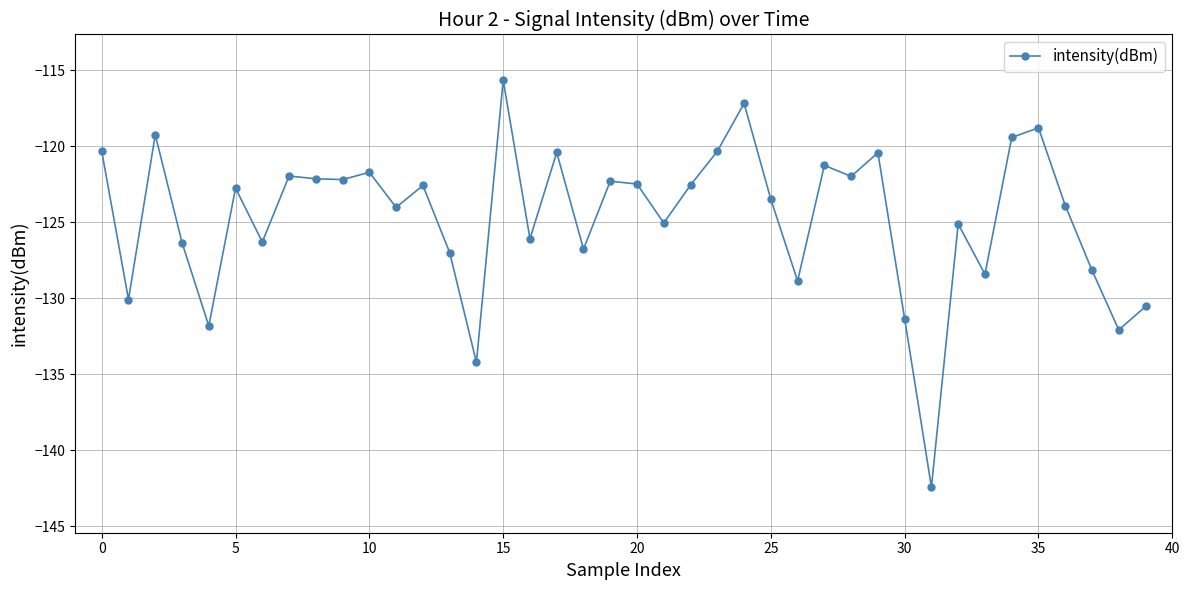

What is the value of the 7th point from the left?

-126.3